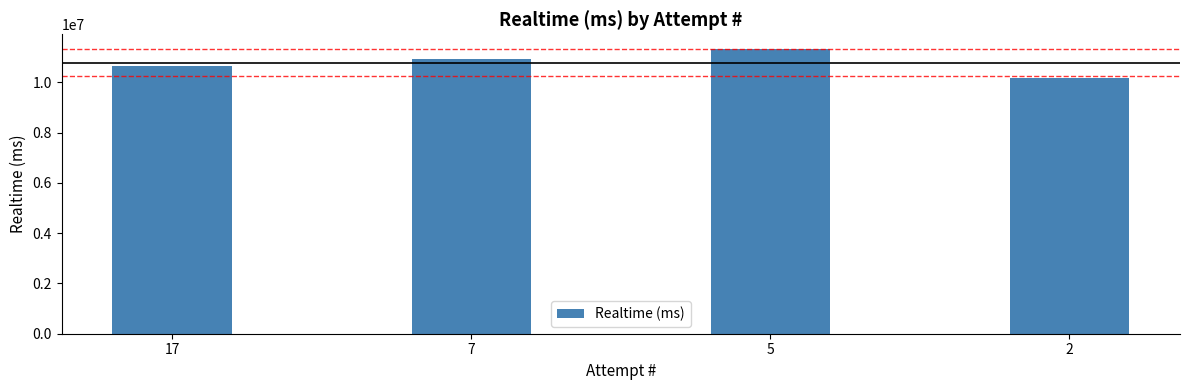

What is the difference between the maximum and minimum values?

1176808